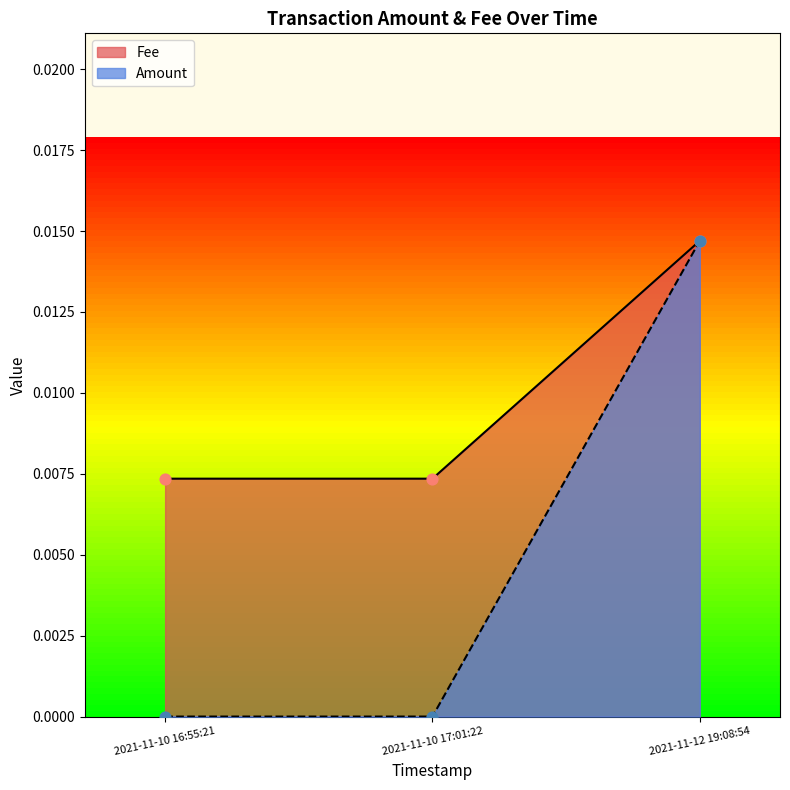

At which category is the sum across all series the highest?

2021-11-12 19:08:54